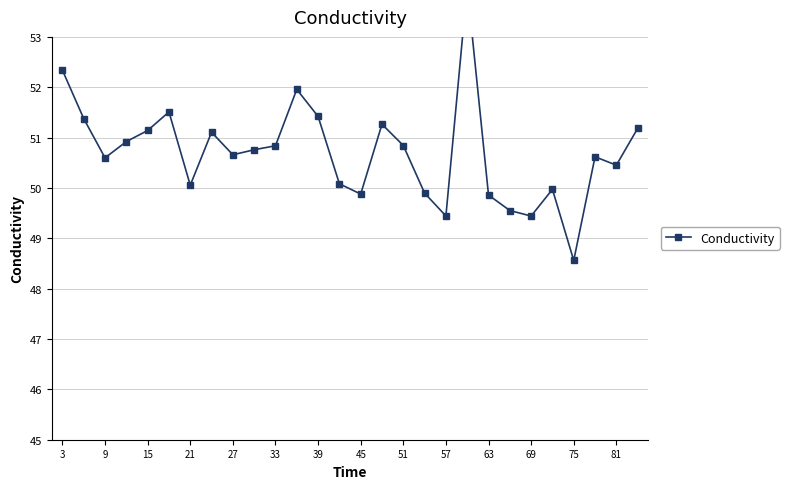

What is the difference between the second highest and second lowest values?

2.9